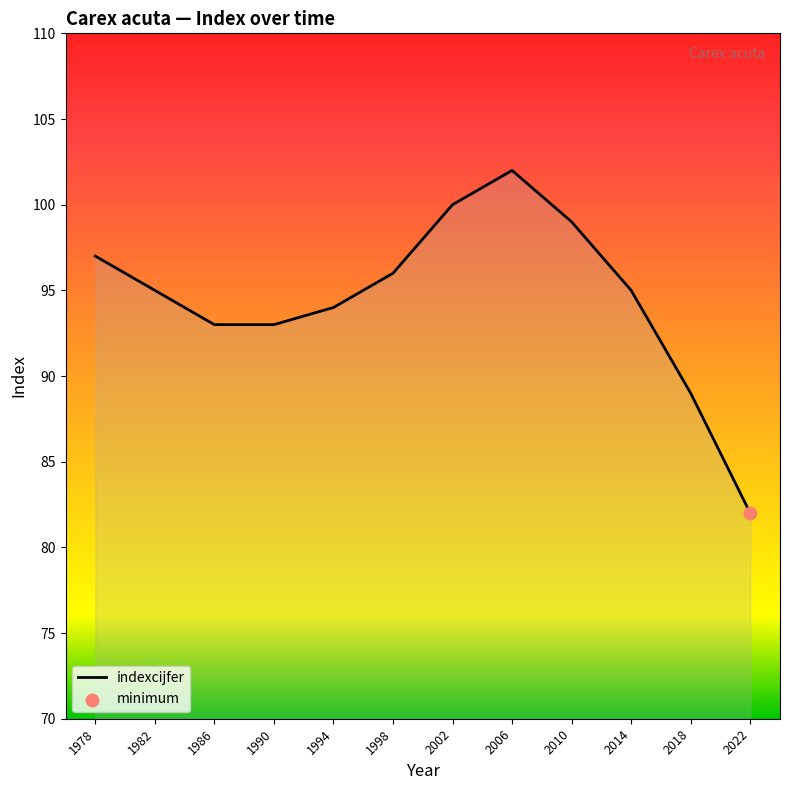

Which has a higher value, 2010 or 2018?

2010